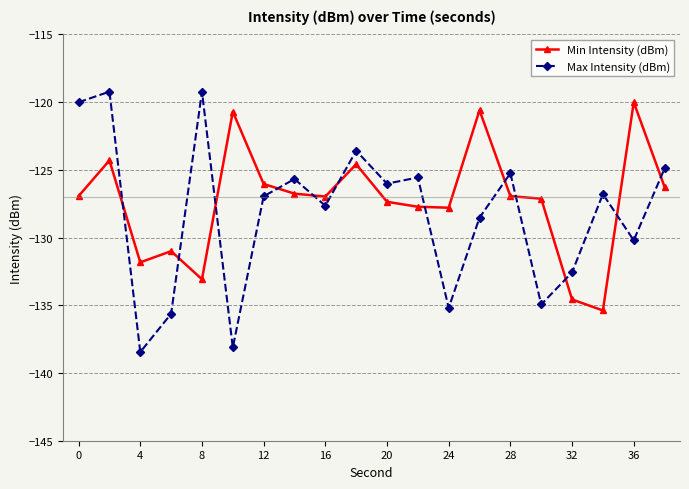

True or false: Max Intensity (dBm) has more than 1 interior local peaks.

True